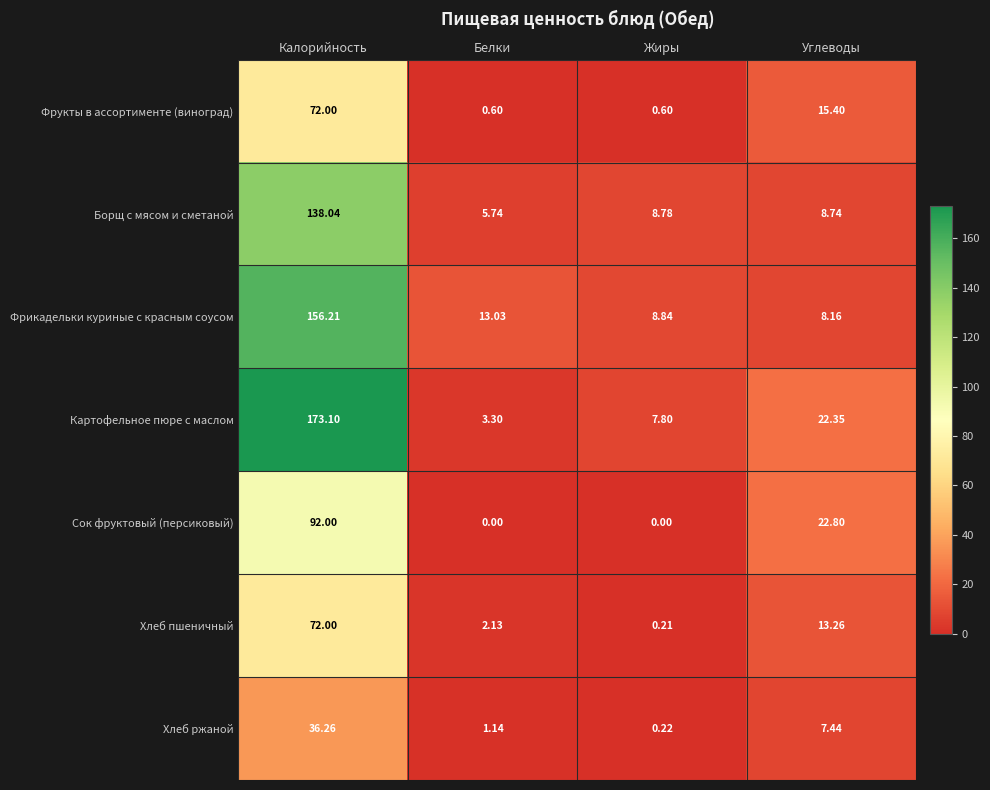

Which series changed the most between Жиры and Углеводы?

Сок фруктовый (персиковый)